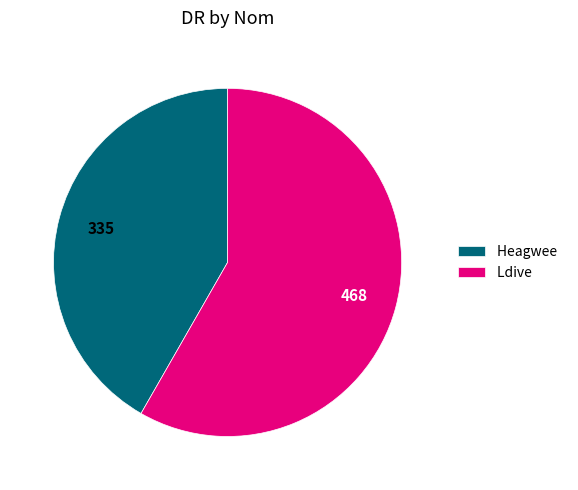

Combined, do Ldive and Heagwee account for over 50%?

Yes